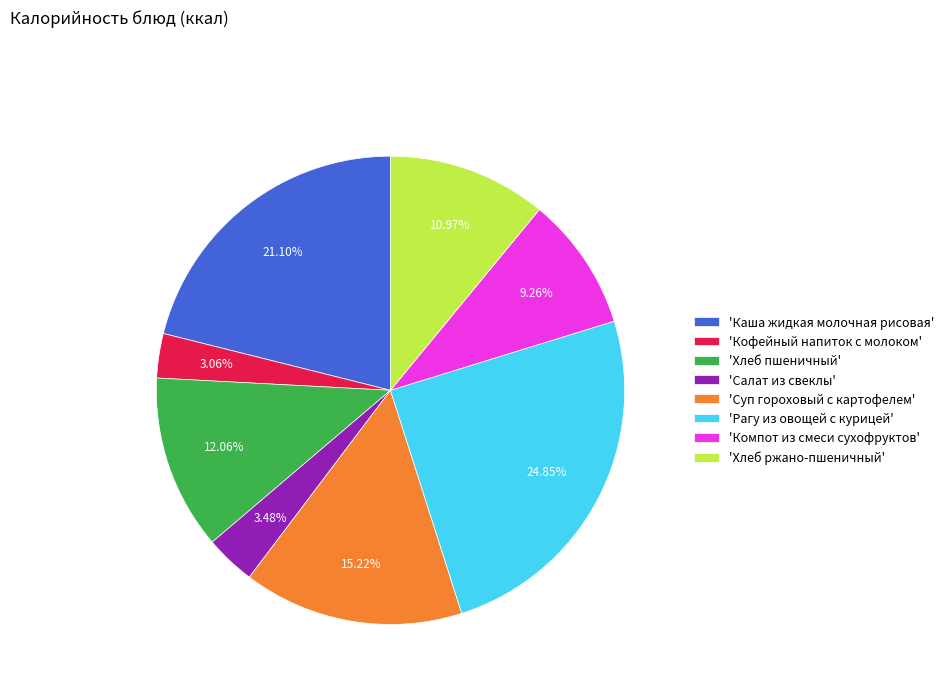

Is the sum of 'Кофейный напиток с молоком' and 'Салат из свеклы' greater than half?

No